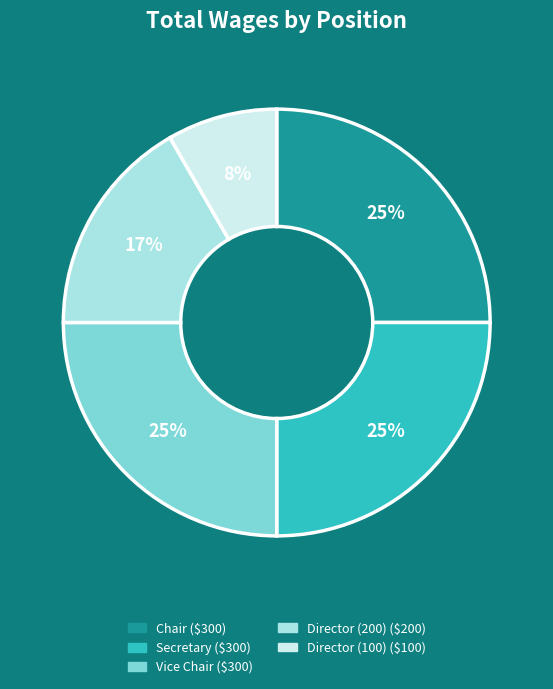

To the nearest percent, what percentage of the pie is Secretary?

25%